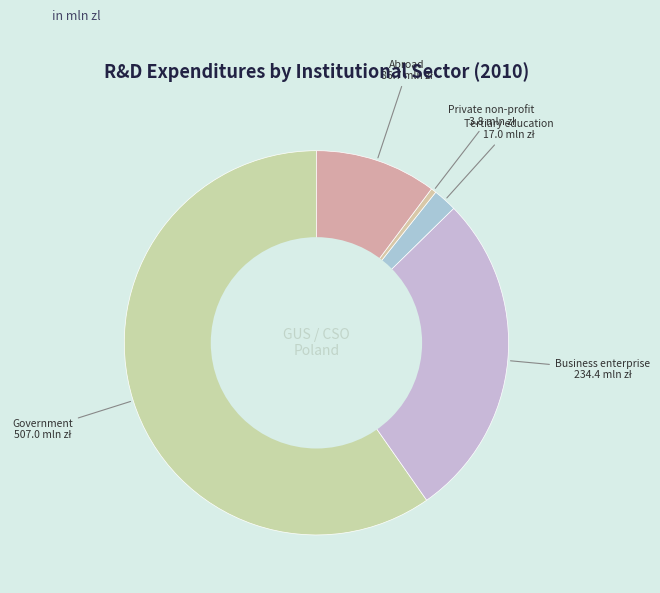

Which category has the biggest portion of the pie?

Government